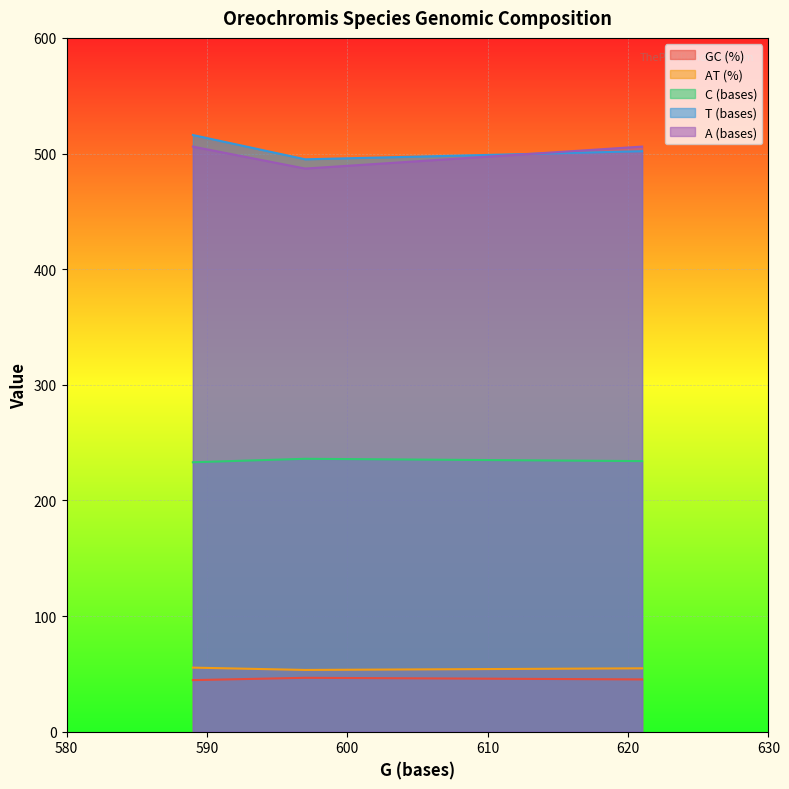

The GC (%) series shows 16.0 at 589. True or false?

False